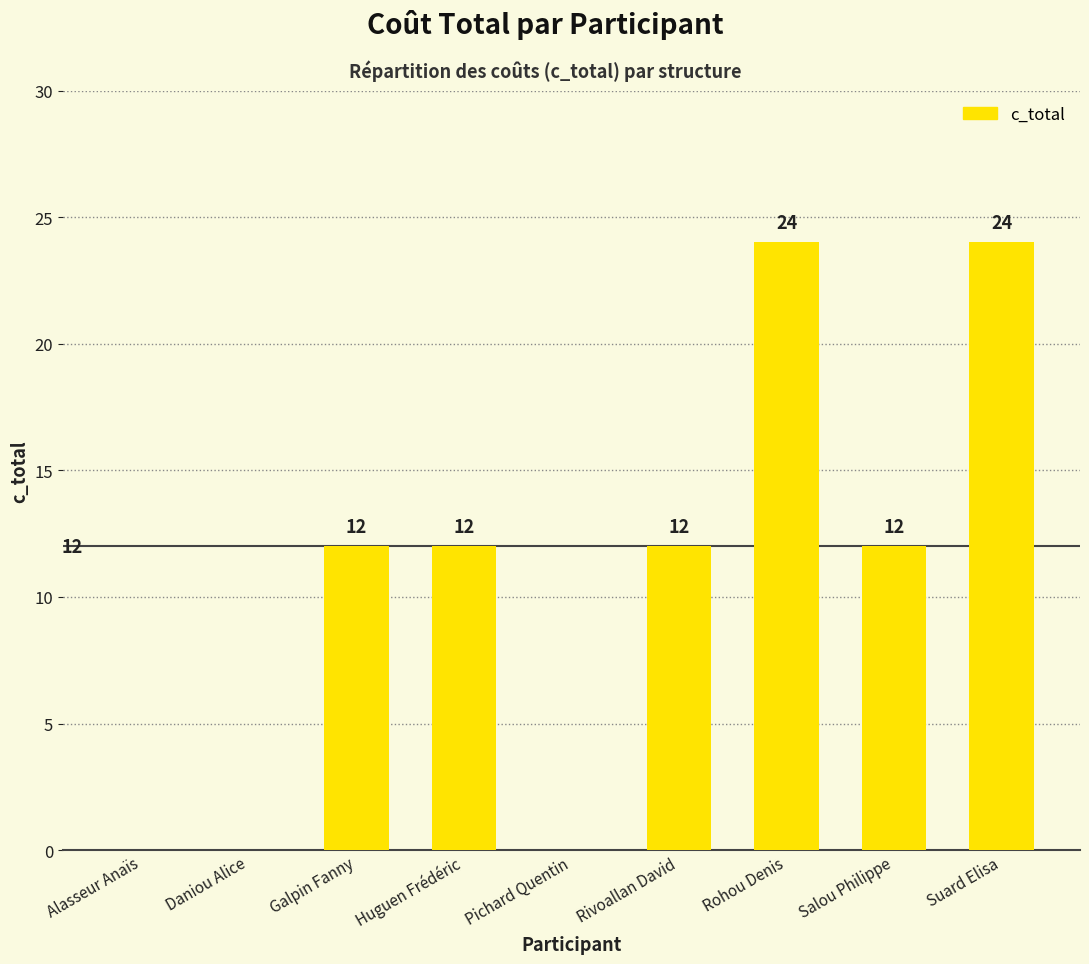

How many values are above zero?

6